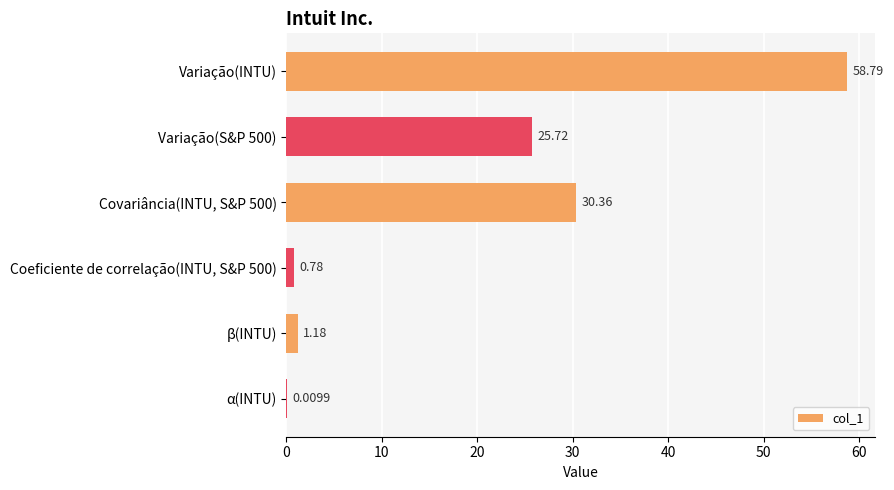

What is the greatest value displayed?

58.8